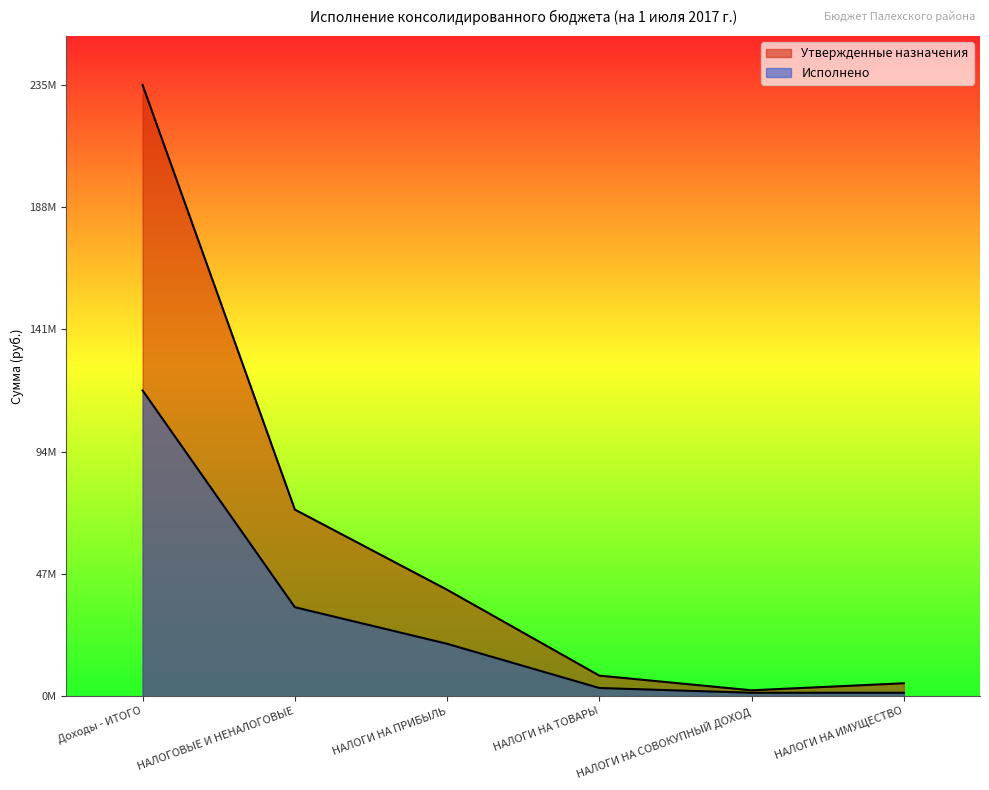

How many lines are shown in the chart?

2